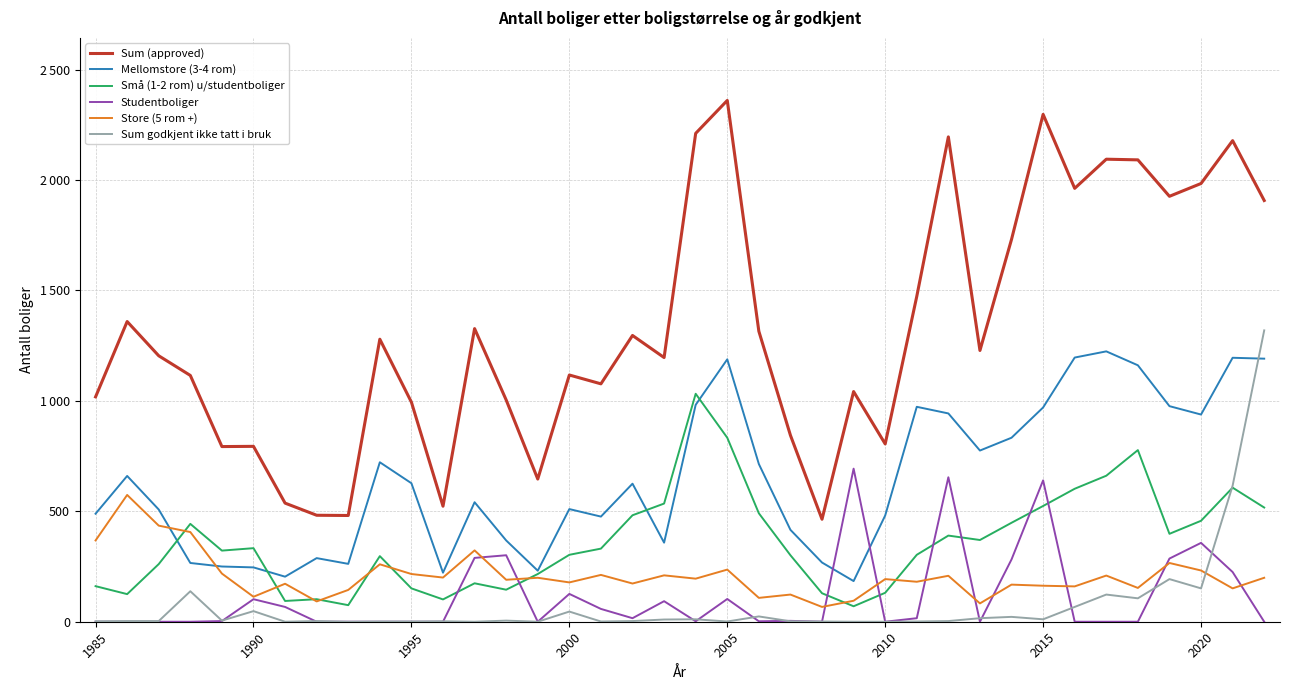

Does the chart display data point markers on the line(s)?

No